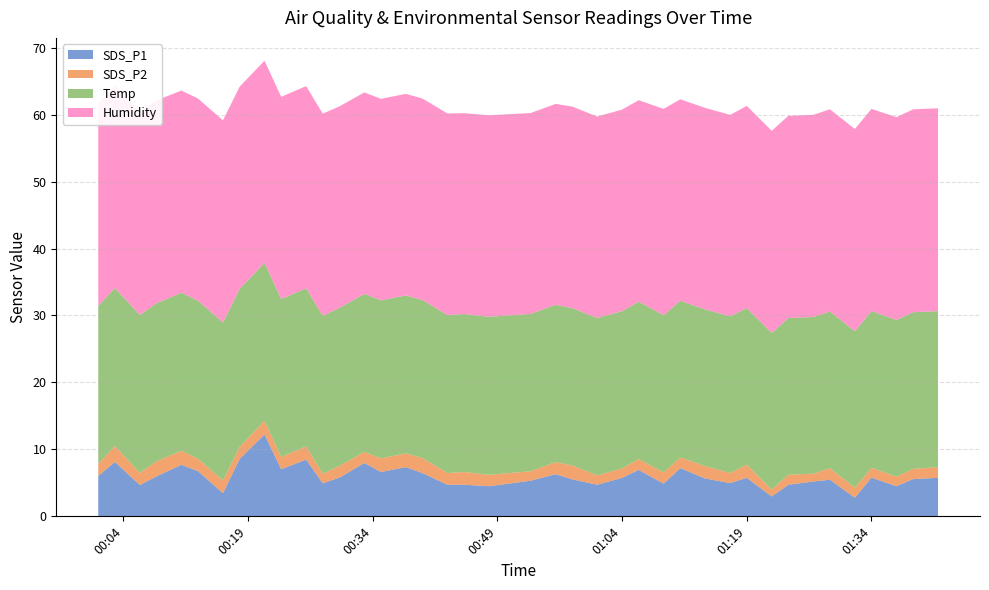

Reading left to right, transcribe all the data shown in this chart.

SDS_P1: 2021-03-29 00:01=6.0	2021-03-29 00:03=8.1	2021-03-29 00:06=4.7	2021-03-29 00:08=6.0	2021-03-29 00:11=7.7	2021-03-29 00:13=6.8	2021-03-29 00:16=3.5	2021-03-29 00:18=8.6	2021-03-29 00:21=12.2	2021-03-29 00:23=7.0	2021-03-29 00:26=8.5	2021-03-29 00:28=4.9	2021-03-29 00:30=5.8	2021-03-29 00:33=8.0	2021-03-29 00:35=6.6	2021-03-29 00:38=7.3	2021-03-29 00:40=6.5	2021-03-29 00:43=4.7	2021-03-29 00:45=4.7	2021-03-29 00:48=4.5	2021-03-29 00:53=5.3	2021-03-29 00:56=6.3	2021-03-29 00:58=5.5	2021-03-29 01:01=4.7	2021-03-29 01:04=5.8	2021-03-29 01:06=6.9	2021-03-29 01:09=4.9	2021-03-29 01:11=7.2	2021-03-29 01:14=5.7	2021-03-29 01:17=5.0	2021-03-29 01:19=5.8	2021-03-29 01:22=3.0	2021-03-29 01:24=4.7	2021-03-29 01:27=5.2	2021-03-29 01:29=5.5	2021-03-29 01:32=2.8	2021-03-29 01:34=5.8	2021-03-29 01:37=4.5	2021-03-29 01:39=5.6	2021-03-29 01:42=5.8
SDS_P2: 2021-03-29 00:01=1.8	2021-03-29 00:03=2.4	2021-03-29 00:06=1.8	2021-03-29 00:08=2.2	2021-03-29 00:11=2.1	2021-03-29 00:13=1.9	2021-03-29 00:16=1.9	2021-03-29 00:18=1.8	2021-03-29 00:21=2.0	2021-03-29 00:23=1.8	2021-03-29 00:26=2.0	2021-03-29 00:28=1.4	2021-03-29 00:30=1.8	2021-03-29 00:33=1.6	2021-03-29 00:35=2.0	2021-03-29 00:38=2.0	2021-03-29 00:40=2.2	2021-03-29 00:43=1.8	2021-03-29 00:45=1.9	2021-03-29 00:48=1.7	2021-03-29 00:53=1.4	2021-03-29 00:56=1.8	2021-03-29 00:58=2.1	2021-03-29 01:01=1.4	2021-03-29 01:04=1.4	2021-03-29 01:06=1.6	2021-03-29 01:09=1.7	2021-03-29 01:11=1.6	2021-03-29 01:14=1.9	2021-03-29 01:17=1.5	2021-03-29 01:19=1.9	2021-03-29 01:22=1.0	2021-03-29 01:24=1.5	2021-03-29 01:27=1.2	2021-03-29 01:29=1.7	2021-03-29 01:32=1.5	2021-03-29 01:34=1.5	2021-03-29 01:37=1.4	2021-03-29 01:39=1.5	2021-03-29 01:42=1.6
Temp: 2021-03-29 00:01=23.6	2021-03-29 00:03=23.6	2021-03-29 00:06=23.6	2021-03-29 00:08=23.6	2021-03-29 00:11=23.6	2021-03-29 00:13=23.6	2021-03-29 00:16=23.6	2021-03-29 00:18=23.6	2021-03-29 00:21=23.6	2021-03-29 00:23=23.6	2021-03-29 00:26=23.6	2021-03-29 00:28=23.6	2021-03-29 00:30=23.6	2021-03-29 00:33=23.6	2021-03-29 00:35=23.6	2021-03-29 00:38=23.6	2021-03-29 00:40=23.6	2021-03-29 00:43=23.6	2021-03-29 00:45=23.6	2021-03-29 00:48=23.6	2021-03-29 00:53=23.5	2021-03-29 00:56=23.5	2021-03-29 00:58=23.5	2021-03-29 01:01=23.5	2021-03-29 01:04=23.5	2021-03-29 01:06=23.5	2021-03-29 01:09=23.5	2021-03-29 01:11=23.4	2021-03-29 01:14=23.4	2021-03-29 01:17=23.4	2021-03-29 01:19=23.4	2021-03-29 01:22=23.4	2021-03-29 01:24=23.4	2021-03-29 01:27=23.4	2021-03-29 01:29=23.4	2021-03-29 01:32=23.4	2021-03-29 01:34=23.4	2021-03-29 01:37=23.4	2021-03-29 01:39=23.4	2021-03-29 01:42=23.3
Humidity: 2021-03-29 00:01=30.2	2021-03-29 00:03=30.2	2021-03-29 00:06=30.2	2021-03-29 00:08=30.3	2021-03-29 00:11=30.2	2021-03-29 00:13=30.2	2021-03-29 00:16=30.2	2021-03-29 00:18=30.2	2021-03-29 00:21=30.2	2021-03-29 00:23=30.2	2021-03-29 00:26=30.2	2021-03-29 00:28=30.2	2021-03-29 00:30=30.1	2021-03-29 00:33=30.1	2021-03-29 00:35=30.1	2021-03-29 00:38=30.1	2021-03-29 00:40=30.1	2021-03-29 00:43=30.1	2021-03-29 00:45=30.0	2021-03-29 00:48=30.1	2021-03-29 00:53=30.0	2021-03-29 00:56=30.0	2021-03-29 00:58=30.1	2021-03-29 01:01=30.1	2021-03-29 01:04=30.1	2021-03-29 01:06=30.1	2021-03-29 01:09=30.8	2021-03-29 01:11=30.1	2021-03-29 01:14=30.1	2021-03-29 01:17=30.1	2021-03-29 01:19=30.2	2021-03-29 01:22=30.2	2021-03-29 01:24=30.2	2021-03-29 01:27=30.2	2021-03-29 01:29=30.2	2021-03-29 01:32=30.2	2021-03-29 01:34=30.2	2021-03-29 01:37=30.3	2021-03-29 01:39=30.3	2021-03-29 01:42=30.3